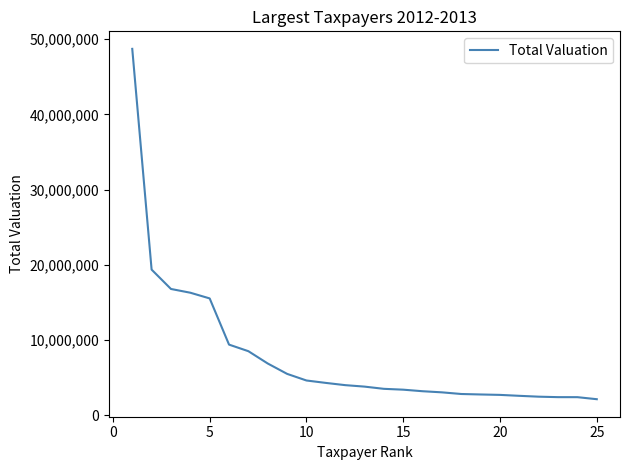

What is the greatest value displayed?

48714600